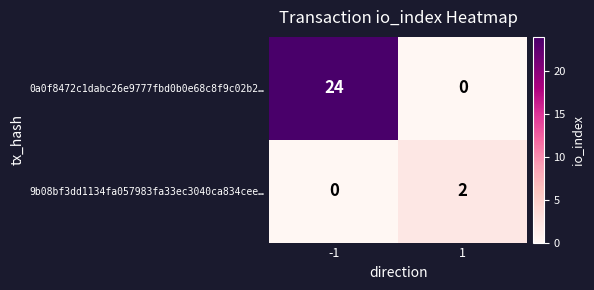

Reading left to right, transcribe all the data shown in this chart.

0a0f8472c1dabc26e9777fbd0b0e68c8f9c02b2…: 24	0
9b08bf3dd1134fa057983fa33ec3040ca834cee…: 0	2